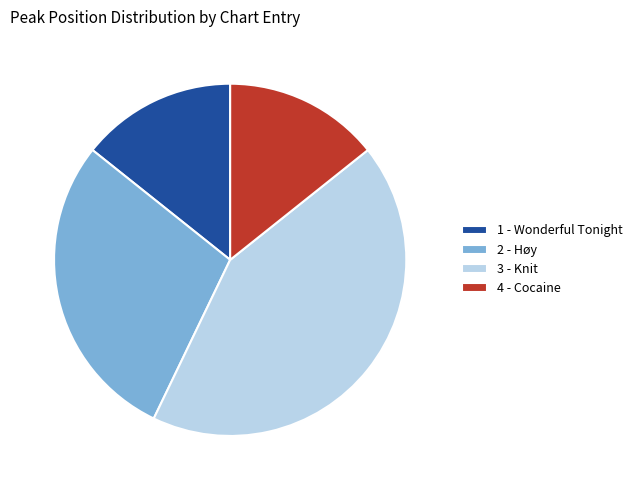

Is it true that 4 - Cocaine is 14% of the pie?

True